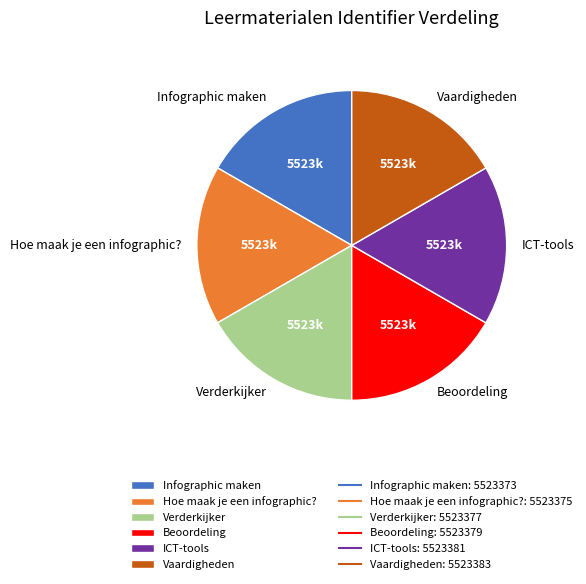

How many slices are in this pie chart?

6